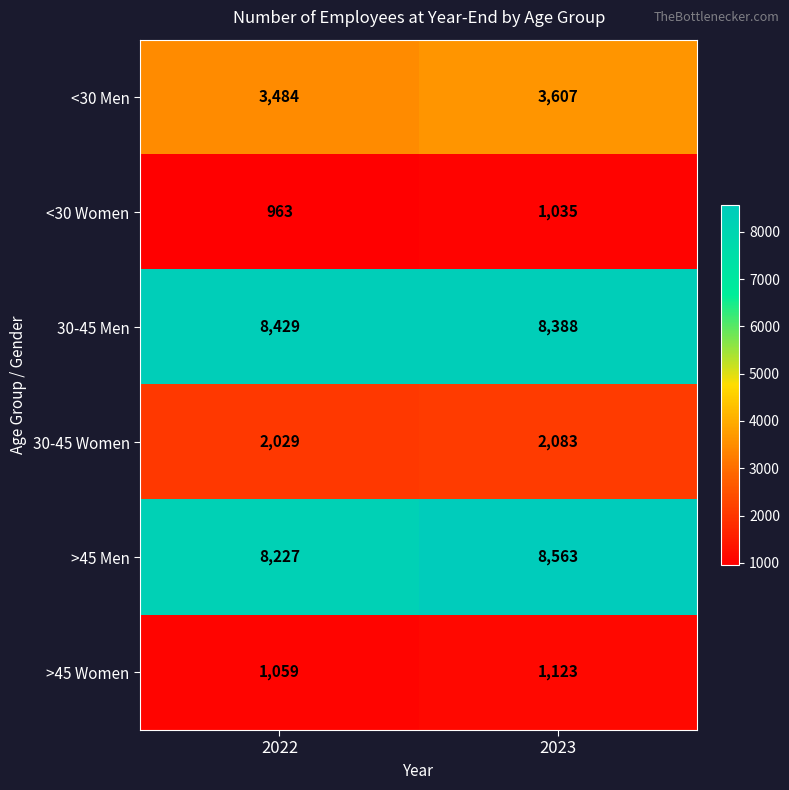

Which series has the largest total across all categories?

30-45 Men